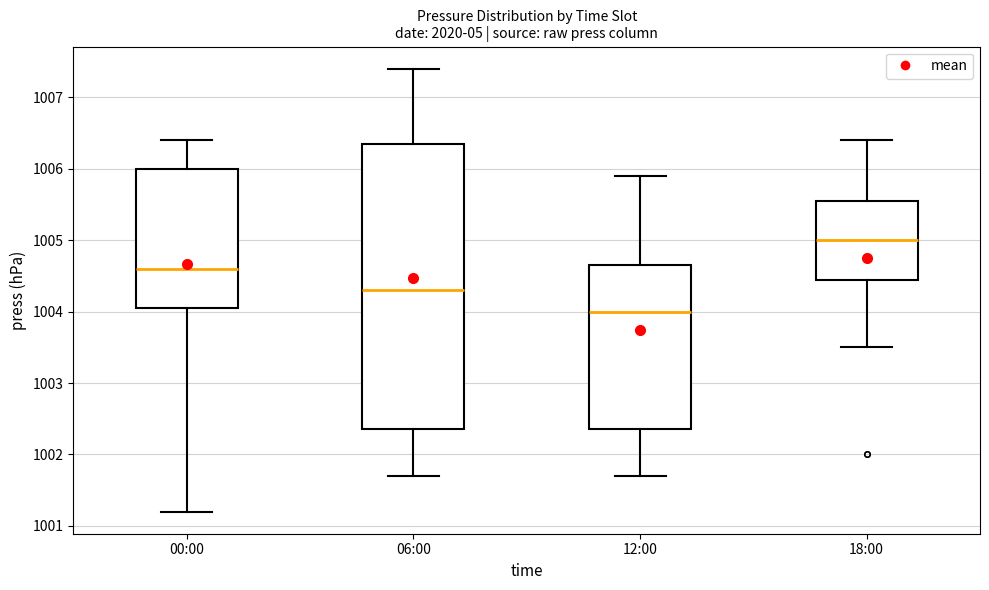

Which box's median line is the highest?

18:00